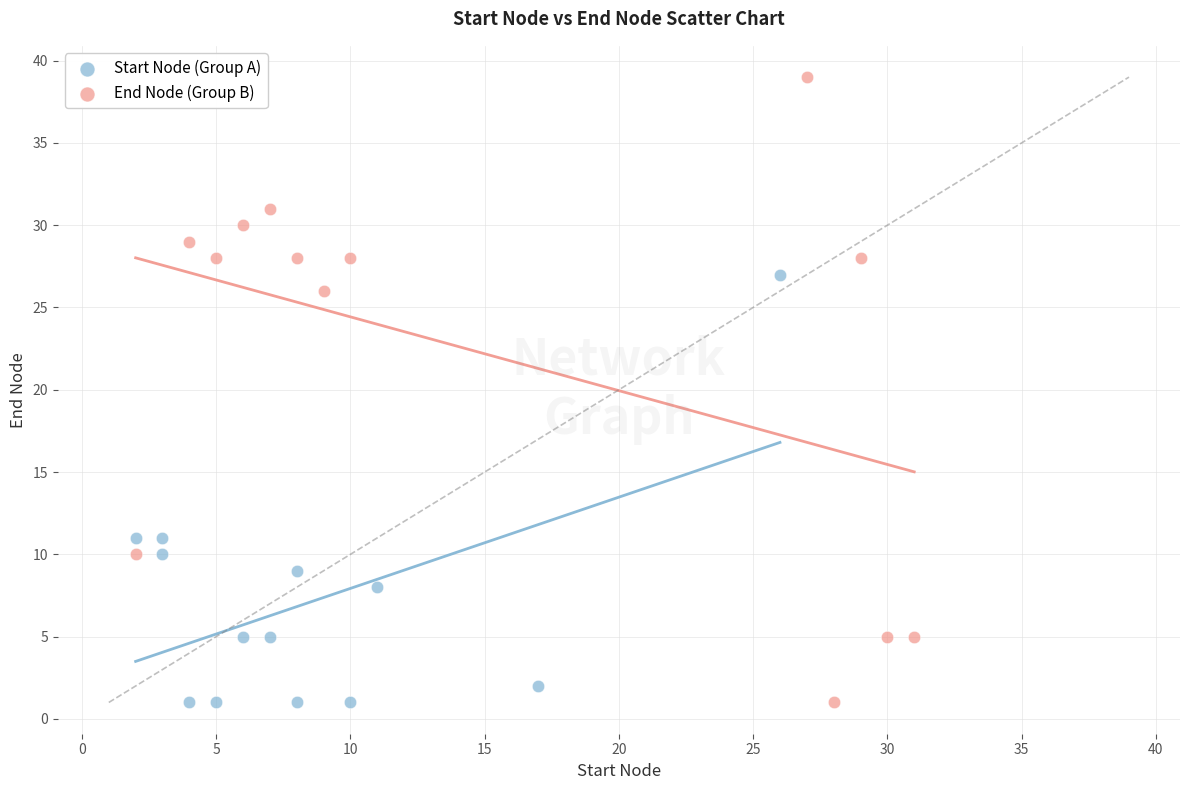

Which series reaches the maximum Y coordinate?

End Node (Group B)